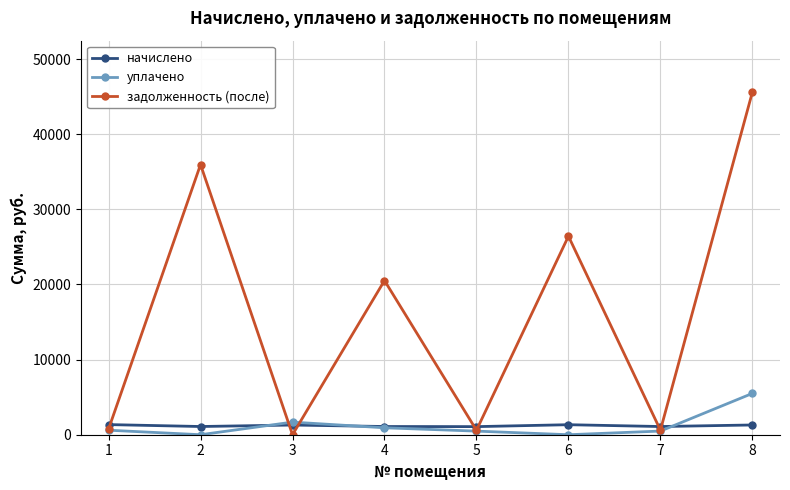

At which label does задолженность (после) reach its peak?

8